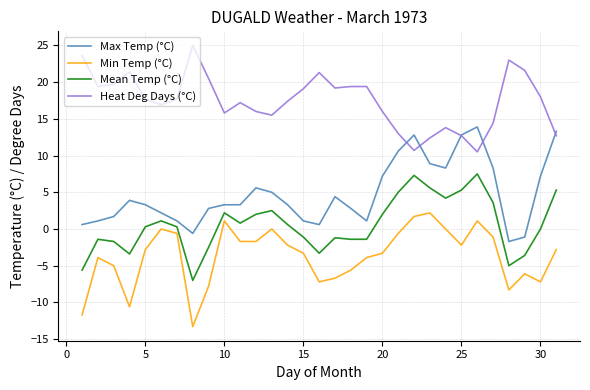

How many intersections are there between Heat Deg Days (°C) and Max Temp (°C)?

5